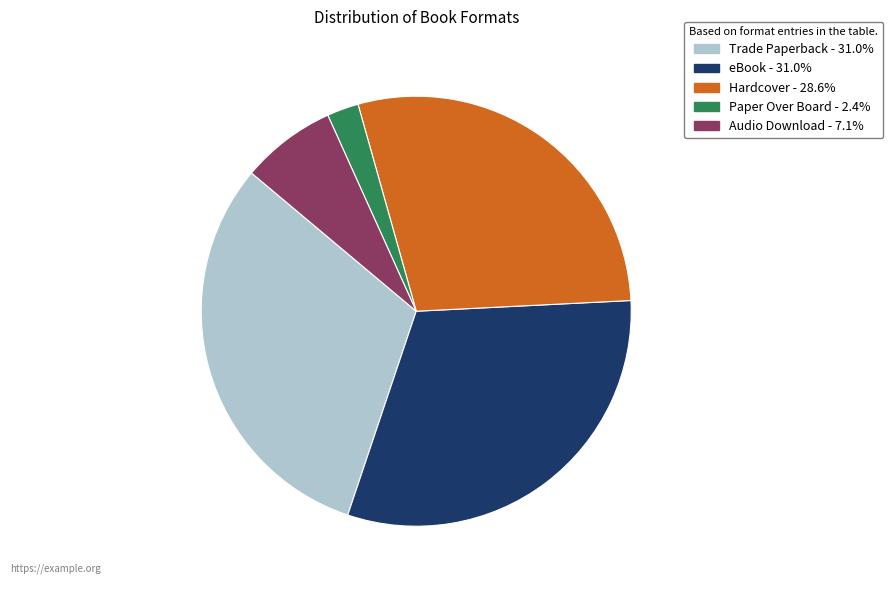

Do Audio Download and Paper Over Board together represent more than half of the pie?

No